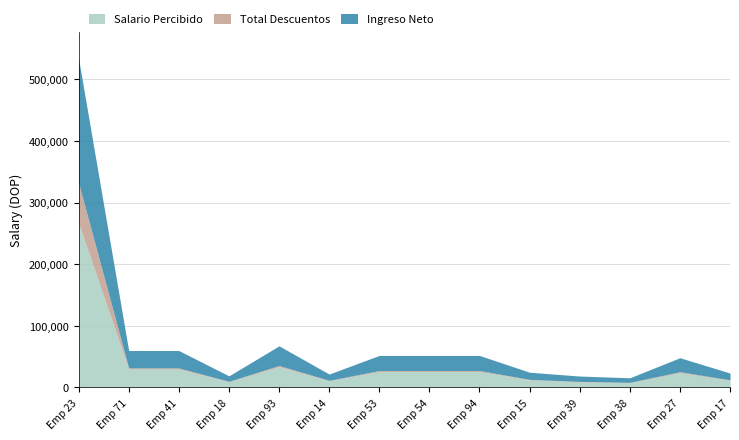

Reading right to left, list all the values displayed in this chart.

Salario Percibido: 11707.9	24150.0	7868.2	9284.5	12379.4	26000.0	26000.0	26000.0	10910.6	33800.0	9441.9	30000.0	30000.0	267000.0
Total Descuentos: 691.9	1427.3	465.0	548.7	731.6	1536.6	1536.6	1536.6	644.8	1997.6	558.0	1773.0	1773.0	65344.2
Ingreso Neto: 11016.0	22722.7	7403.2	8735.8	11647.7	24463.4	24463.4	24463.4	10265.8	31802.4	8883.9	28227.0	28227.0	201655.8